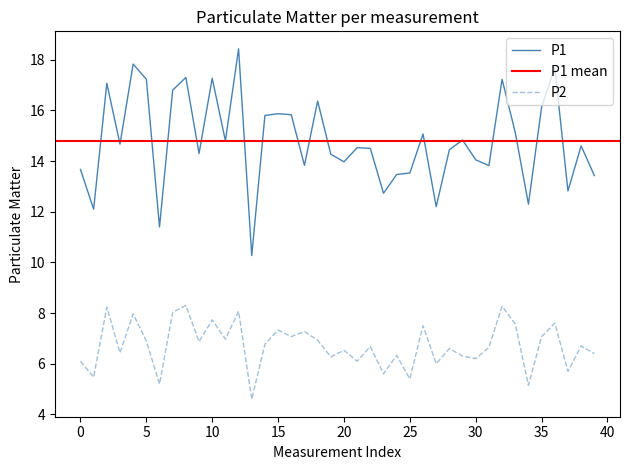

True or false: P2 and P1 intersect in this chart.

False